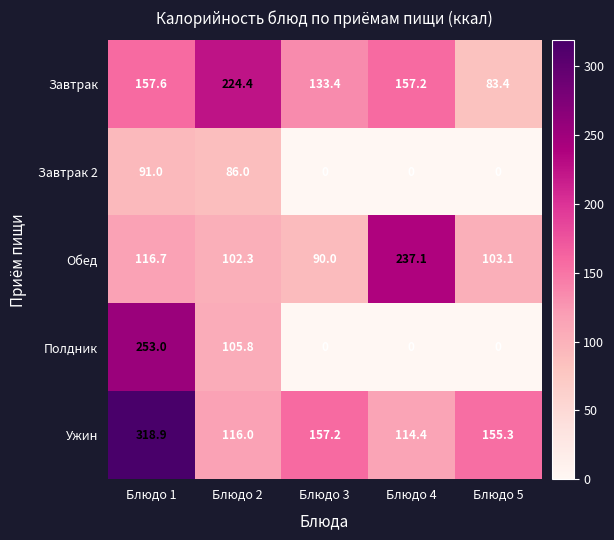

Reading left to right, transcribe all the data shown in this chart.

Завтрак: 157.6	224.4	133.4	157.2	83.4
Завтрак 2: 91.0	86.0	0.0	0.0	0.0
Обед: 116.7	102.3	90.0	237.1	103.1
Полдник: 253.0	105.8	0.0	0.0	0.0
Ужин: 318.9	116.0	157.2	114.4	155.3